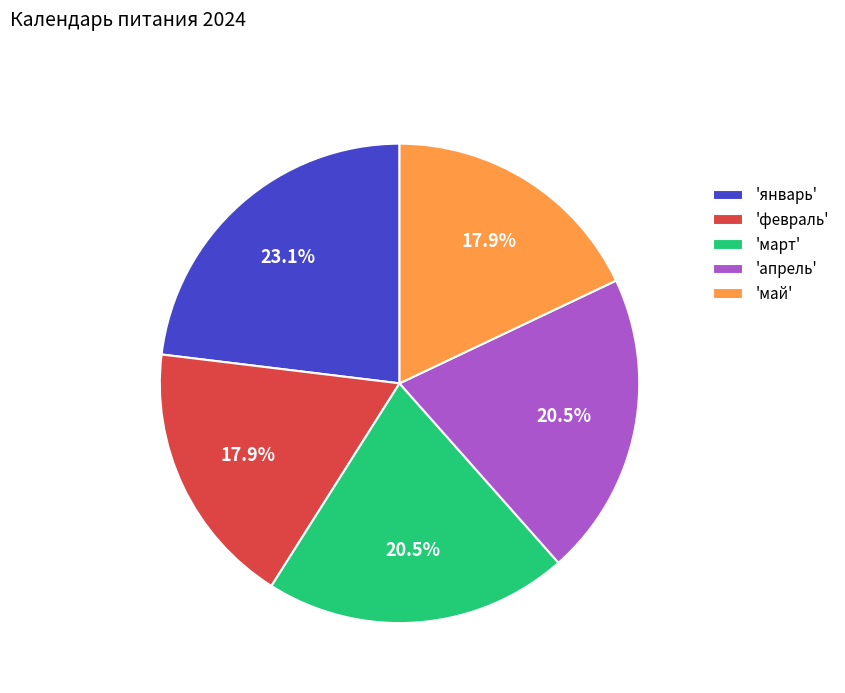

Do 'май' and 'январь' together represent more than half of the pie?

No